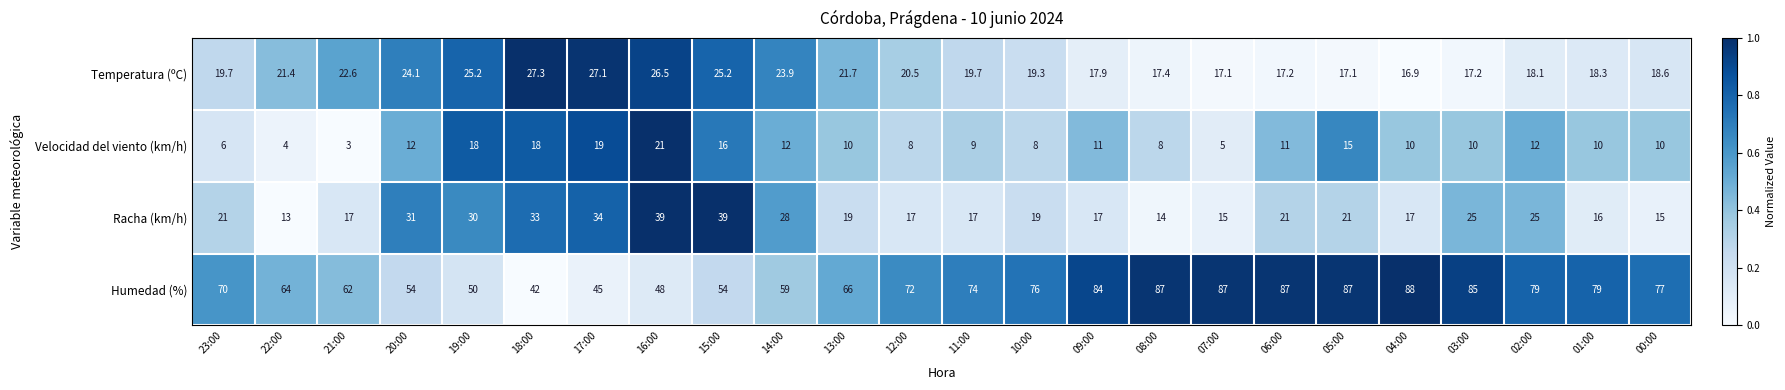

At which category does the chart reach its minimum across all series?

21:00